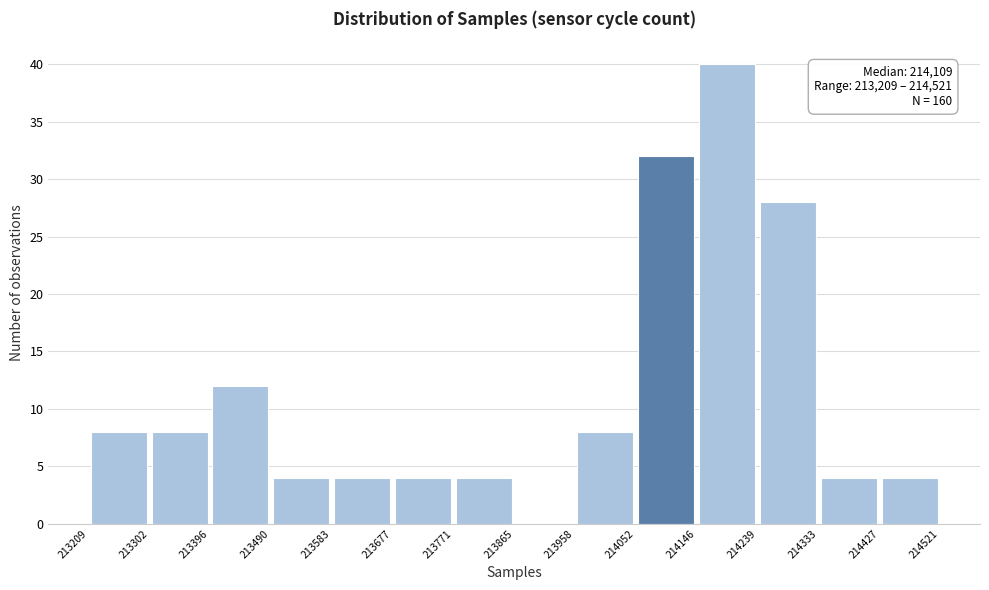

Over which range of the x-axis is the bar tallest?

214146 to 214239